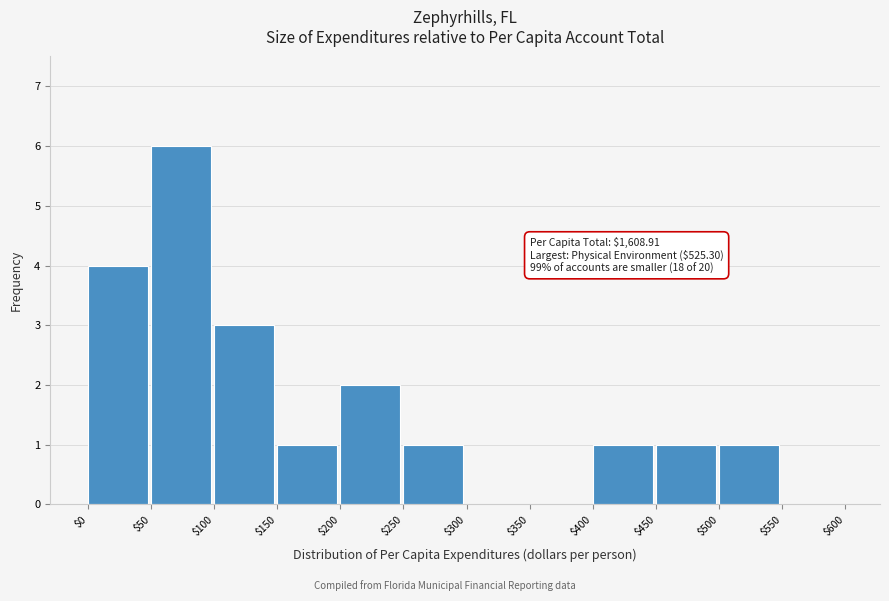

Which range on the x-axis has the tallest bar?

$50 to $100